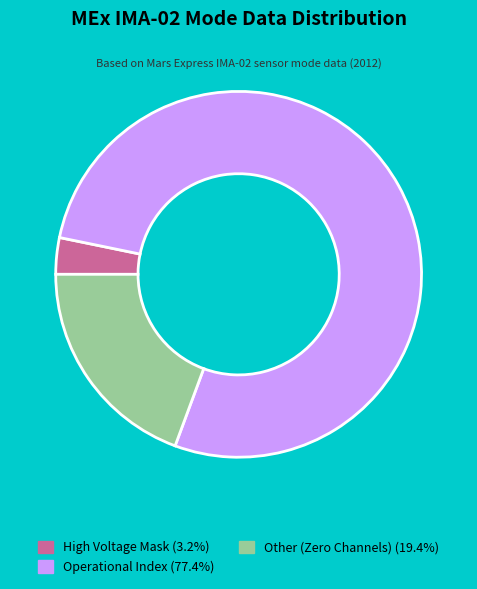

Is there a majority slice in this chart?

Yes